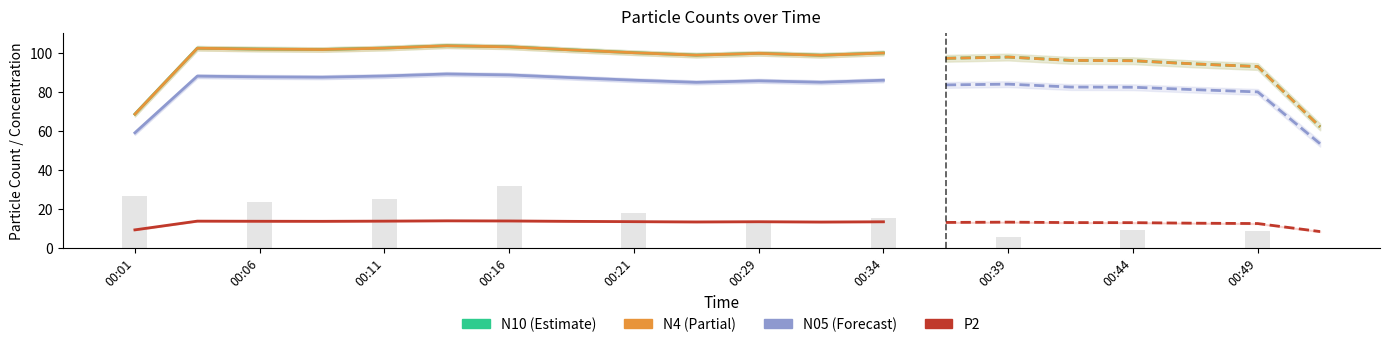

At which label does N4 first exceed 101?

00:06